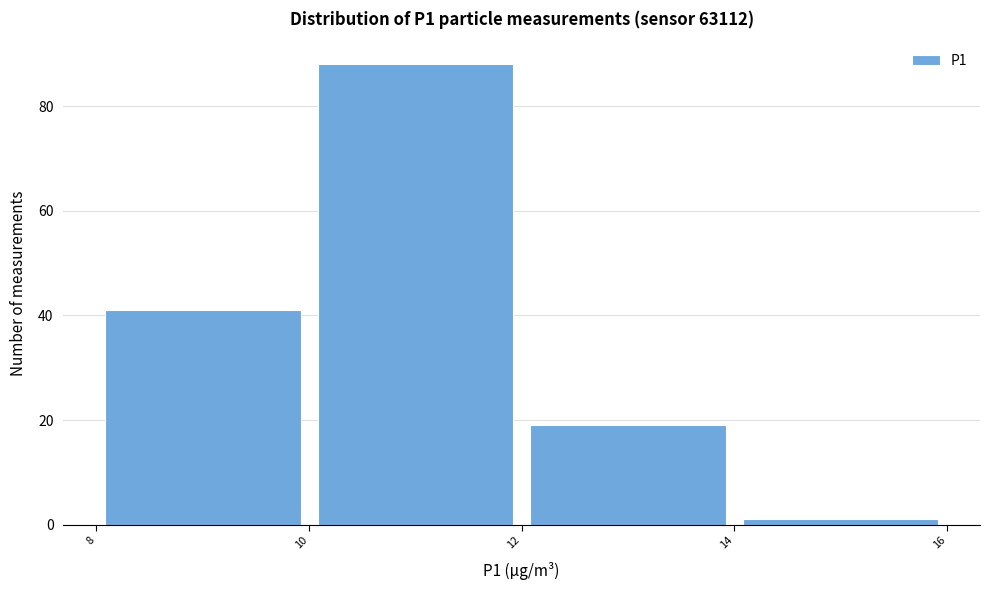

Reading left to right, list every bar in this chart as the range it spans on the x-axis followed by its height. The values are not printed on the chart, so give them approximately, as read against the axis.

8 to 10: 42
10 to 12: 88
12 to 14: 20
14 to 16: under 2